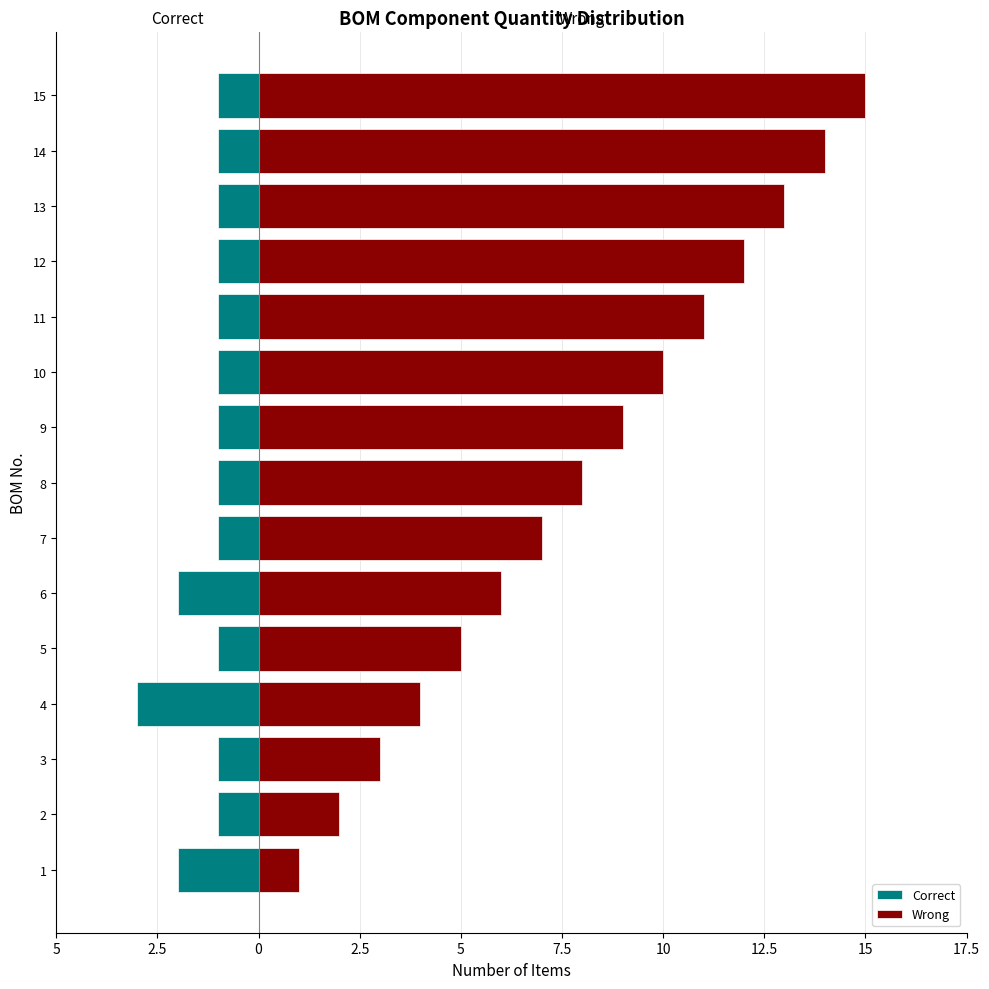

How many distinct data groups are displayed?

2